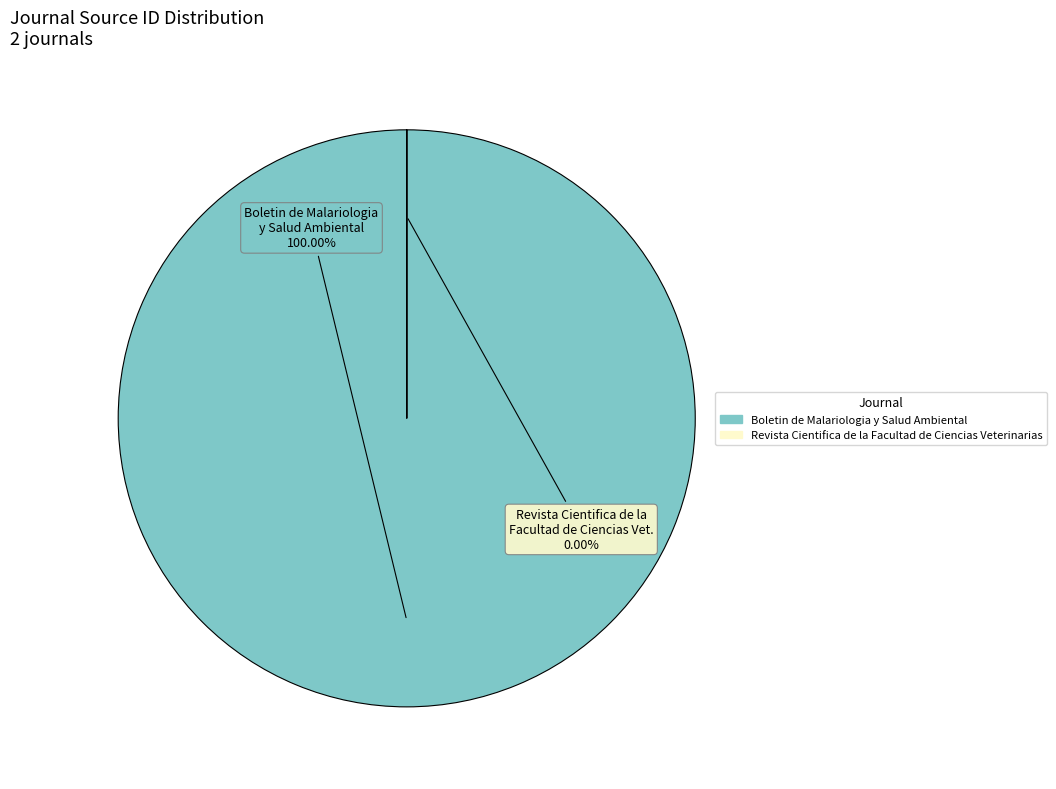

Which has a higher value, Revista Cientifica de la Facultad de Ciencias Veterinarias or Boletin de Malariologia y Salud Ambiental?

Boletin de Malariologia y Salud Ambiental